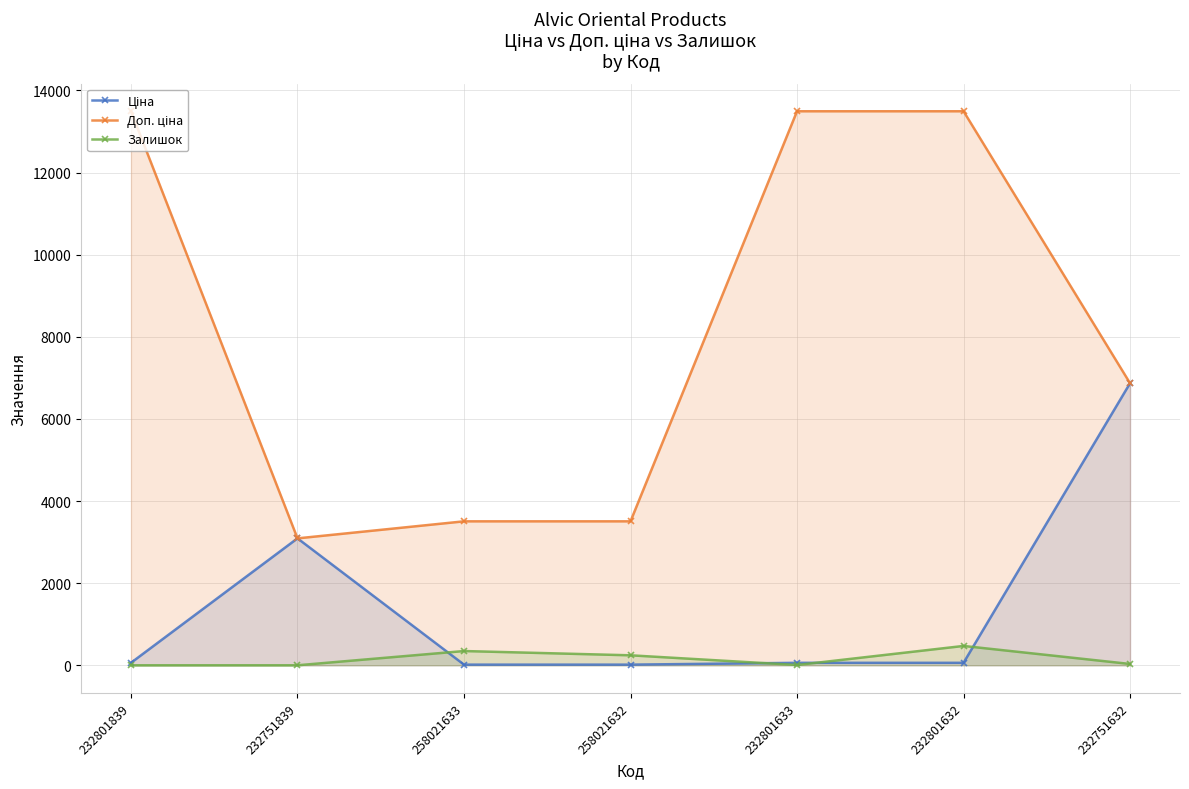

How many lines are shown in the chart?

3